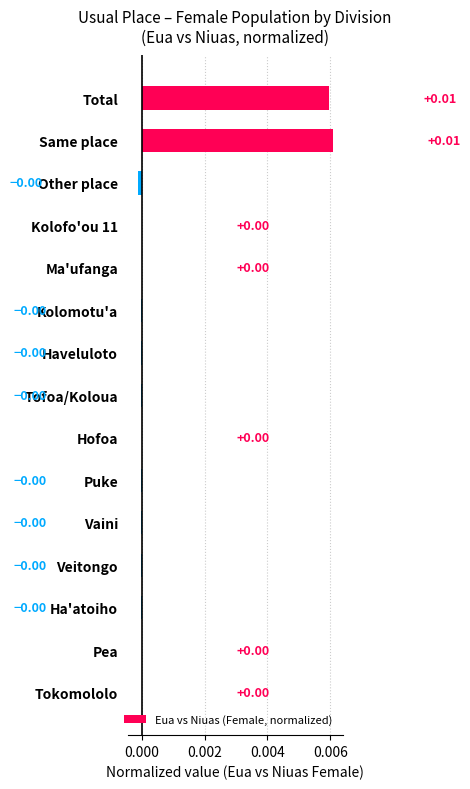

Between Total and Kolomotu'a, which is larger?

Total